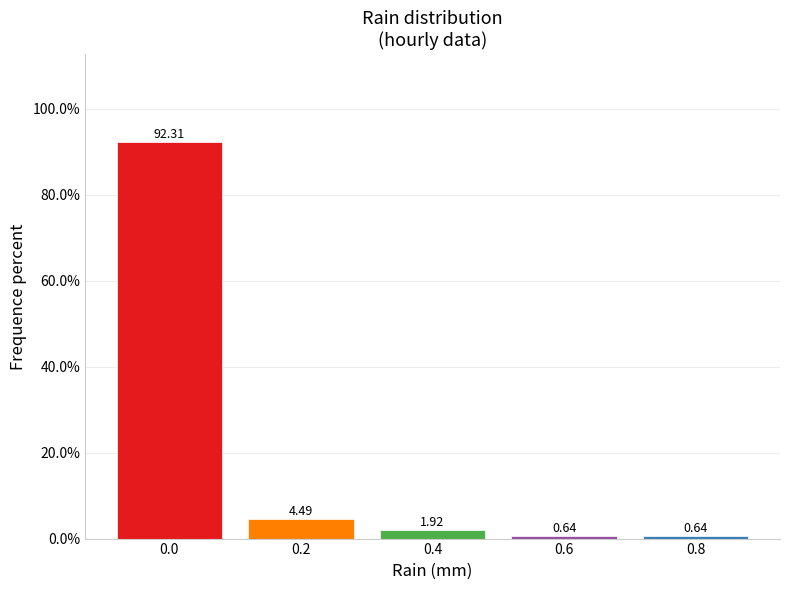

What is the change in value from 0.0 to 0.8?

-91.7